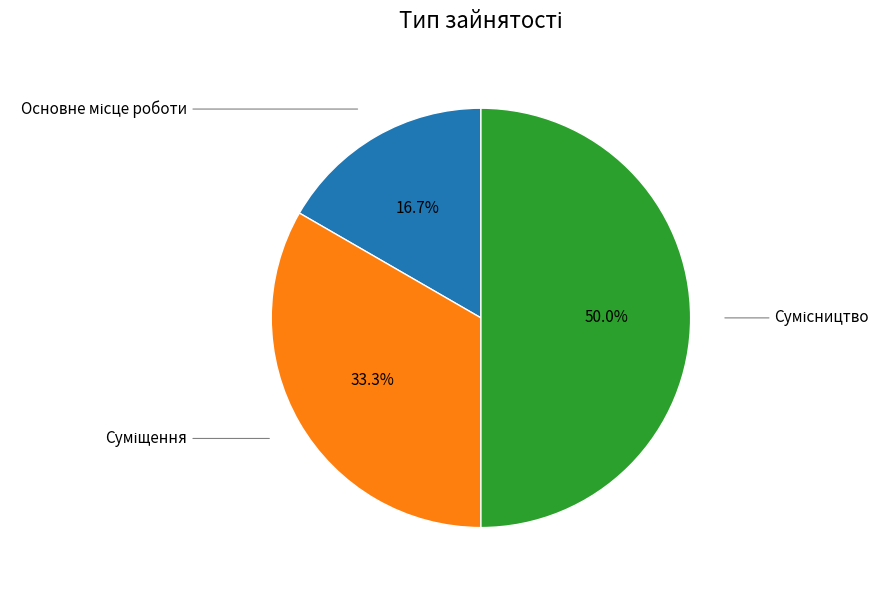

How many segments does this pie chart have?

3